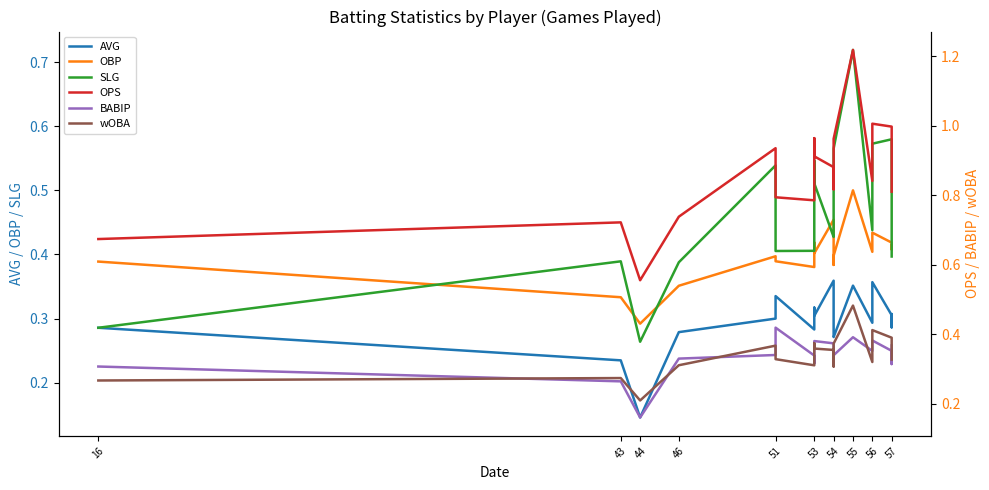

Reading left to right, extract all data points from this chart.

AVG: 0.3	0.2	0.1	0.3	0.3	0.3	0.3	0.3	0.3	0.4	0.3	0.3	0.4	0.3	0.4	0.3	0.3	0.3
OBP: 0.4	0.3	0.3	0.4	0.4	0.4	0.4	0.4	0.4	0.5	0.4	0.4	0.5	0.4	0.4	0.4	0.4	0.4
SLG: 0.3	0.4	0.3	0.4	0.5	0.4	0.4	0.5	0.5	0.4	0.4	0.6	0.7	0.4	0.6	0.6	0.5	0.4
OPS: 0.7	0.7	0.6	0.7	0.9	0.8	0.8	1.0	0.9	0.9	0.8	1.0	1.2	0.8	1.0	1.0	0.9	0.8
BABIP: 0.3	0.3	0.2	0.3	0.3	0.4	0.3	0.3	0.4	0.4	0.3	0.3	0.4	0.4	0.4	0.4	0.3	0.4
wOBA: 0.3	0.3	0.2	0.3	0.4	0.3	0.3	0.4	0.4	0.4	0.3	0.4	0.5	0.3	0.4	0.4	0.3	0.3